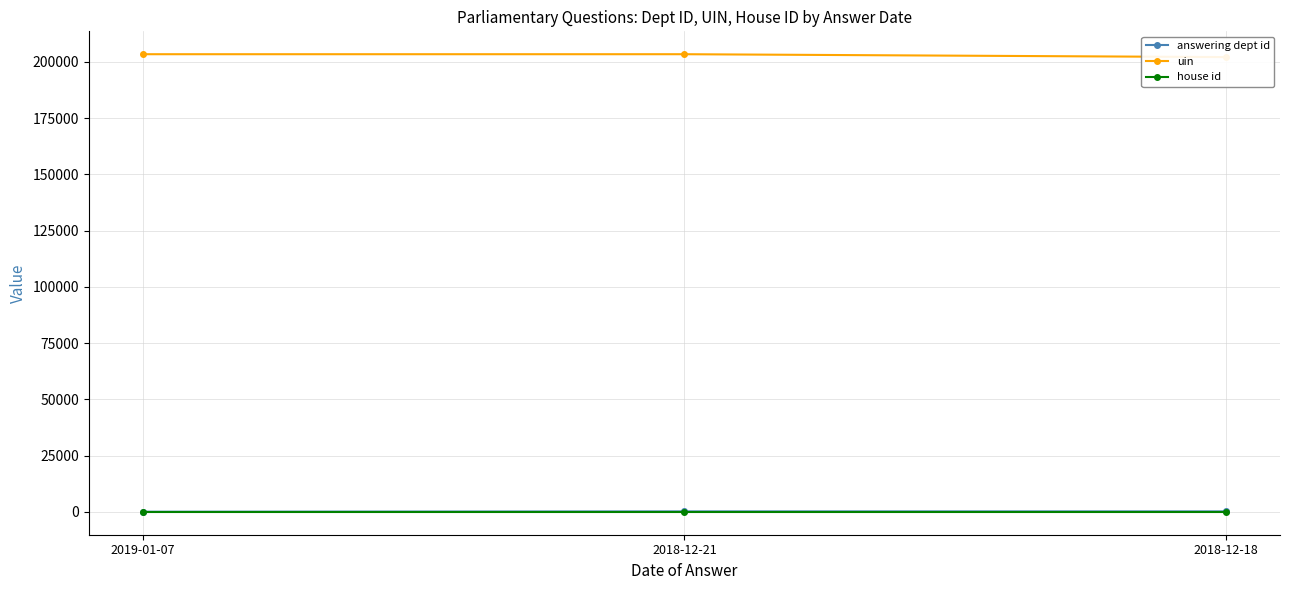

Reading left to right, list all the values displayed in this chart.

answering dept id: 53	202	201
uin: 203420	203422	202141
house id: 1	1	1